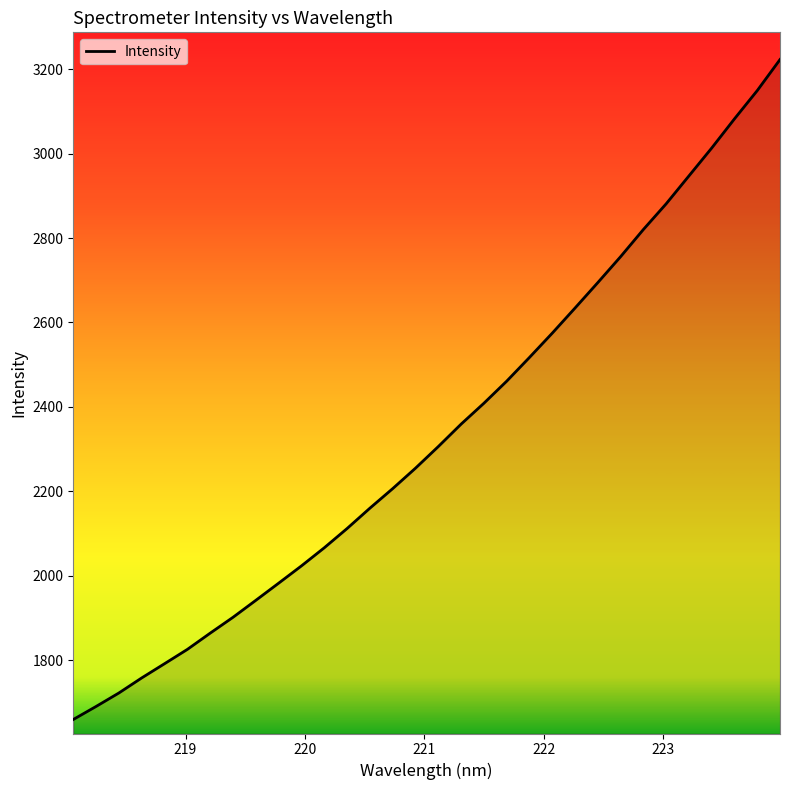

What is the difference between the maximum and minimum values?

1563.1